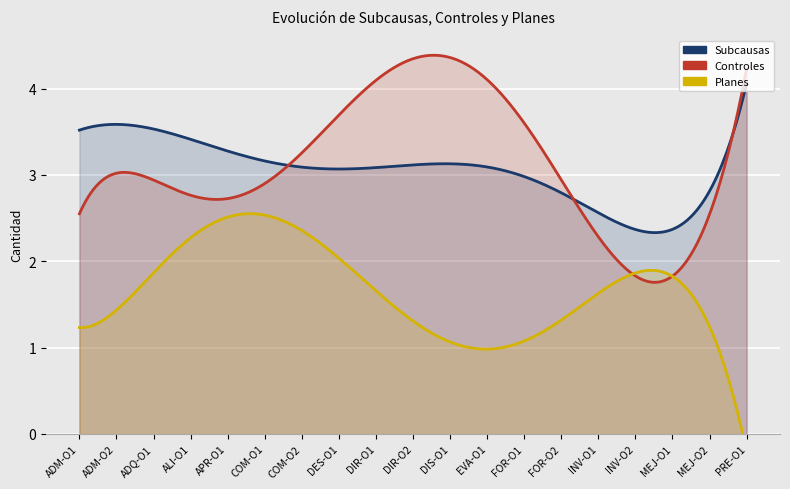

What is the label of the 17th point from the left?

MEJ-O1